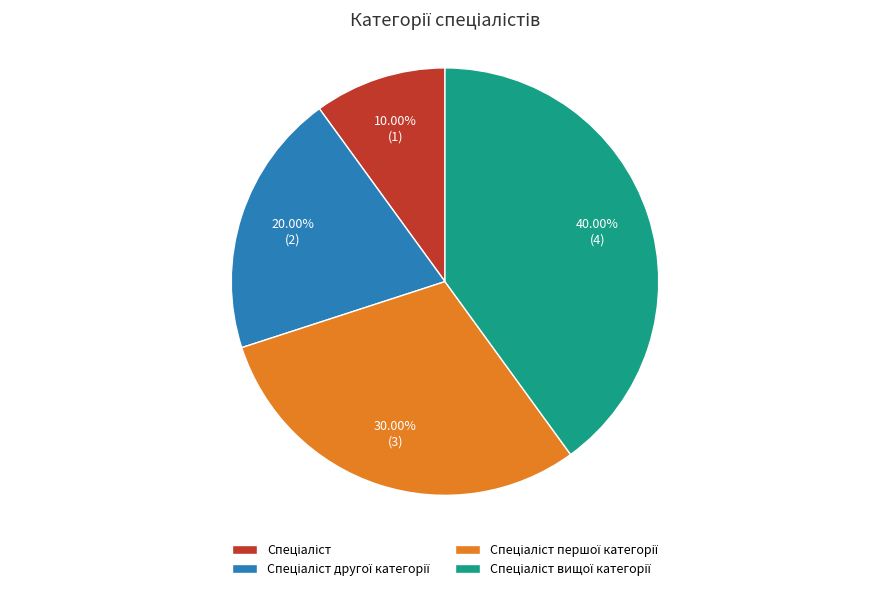

Does any single category account for the majority?

No